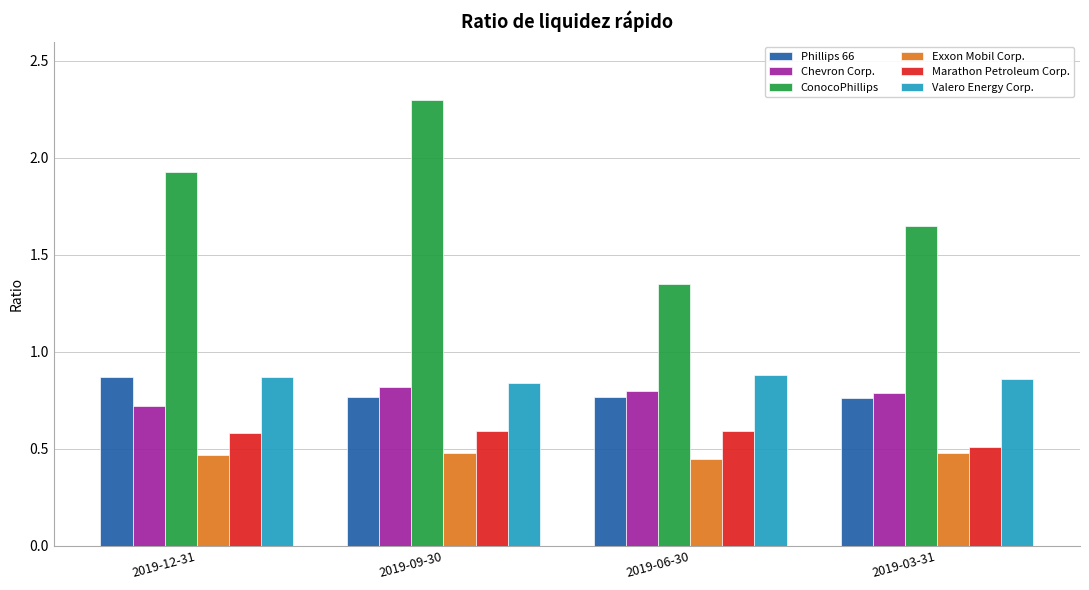

Is it true that ConocoPhillips equals 2.3 at 2019-09-30?

True